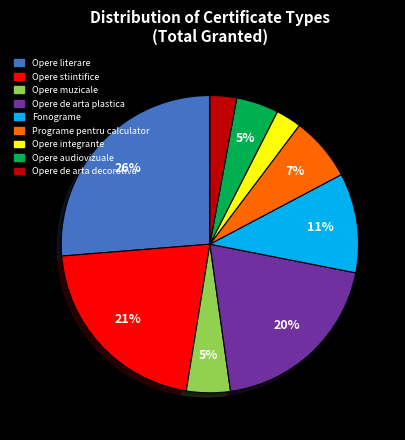

Between Opere audiovizuale and Opere de arta decorativa, which is larger?

Opere audiovizuale